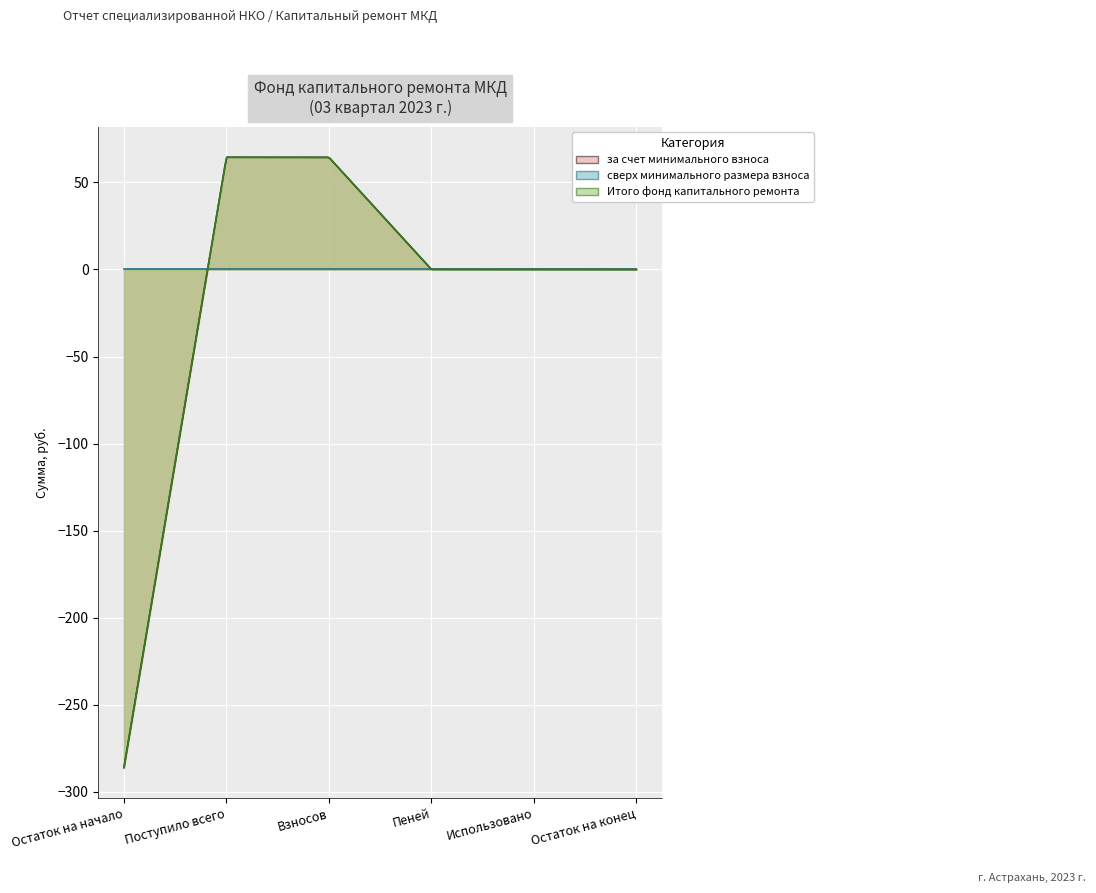

What is the difference between the maximum and minimum values in the Итого фонд капитального ремонта series?

350.6